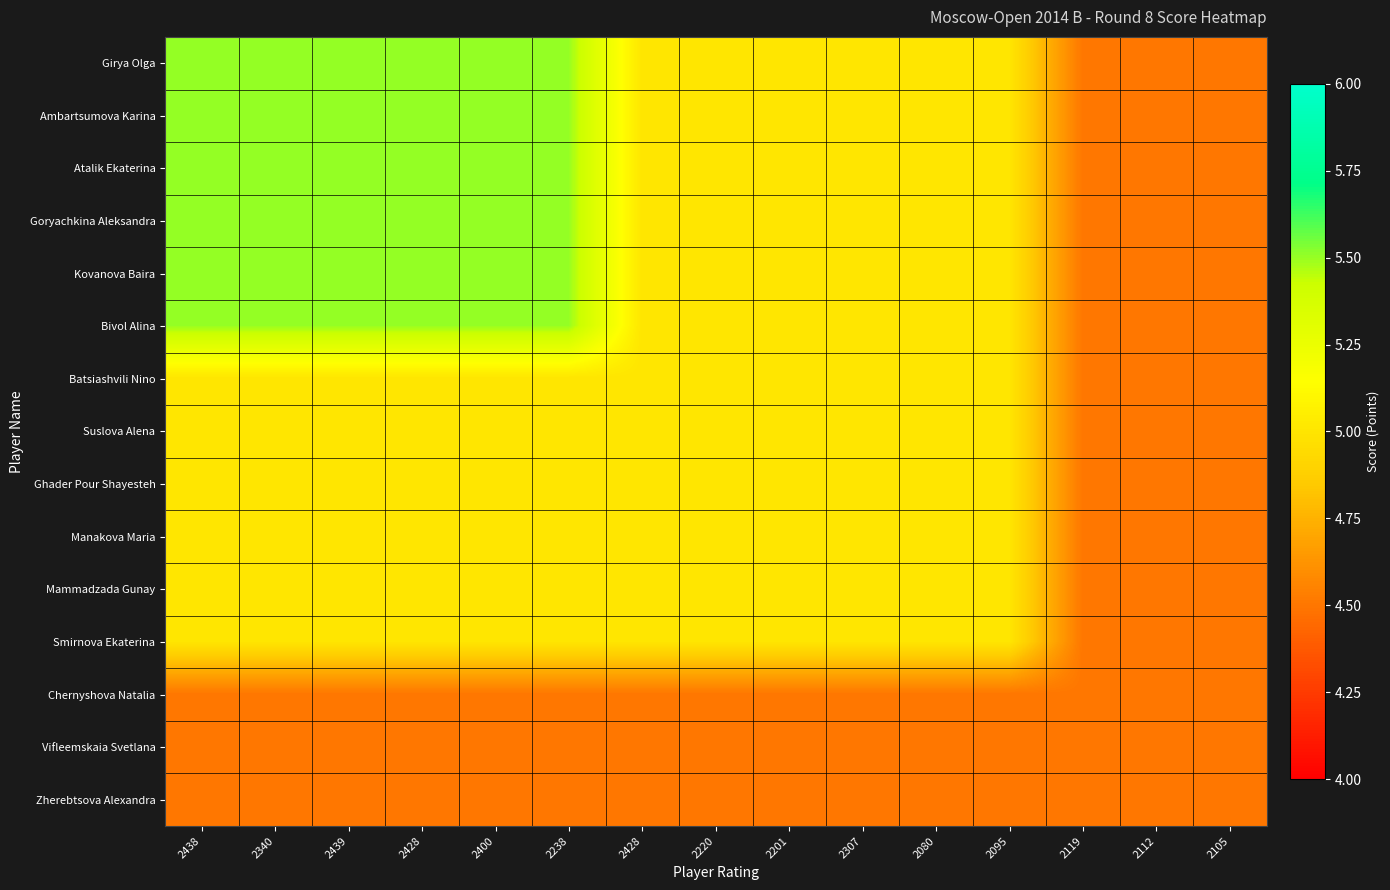

Reading left to right, list all the values displayed in this chart.

Girya Olga: 2438=5.5	2340=5.5	2439=5.5	2428=5.5	2400=5.5	2238=5.5	2428=5.0	2220=5.0	2201=5.0	2307=5.0	2080=5.0	2095=5.0	2119=4.5	2112=4.5	2105=4.5
Ambartsumova Karina: 2438=5.5	2340=5.5	2439=5.5	2428=5.5	2400=5.5	2238=5.5	2428=5.0	2220=5.0	2201=5.0	2307=5.0	2080=5.0	2095=5.0	2119=4.5	2112=4.5	2105=4.5
Atalik Ekaterina: 2438=5.5	2340=5.5	2439=5.5	2428=5.5	2400=5.5	2238=5.5	2428=5.0	2220=5.0	2201=5.0	2307=5.0	2080=5.0	2095=5.0	2119=4.5	2112=4.5	2105=4.5
Goryachkina Aleksandra: 2438=5.5	2340=5.5	2439=5.5	2428=5.5	2400=5.5	2238=5.5	2428=5.0	2220=5.0	2201=5.0	2307=5.0	2080=5.0	2095=5.0	2119=4.5	2112=4.5	2105=4.5
Kovanova Baira: 2438=5.5	2340=5.5	2439=5.5	2428=5.5	2400=5.5	2238=5.5	2428=5.0	2220=5.0	2201=5.0	2307=5.0	2080=5.0	2095=5.0	2119=4.5	2112=4.5	2105=4.5
Bivol Alina: 2438=5.5	2340=5.5	2439=5.5	2428=5.5	2400=5.5	2238=5.5	2428=5.0	2220=5.0	2201=5.0	2307=5.0	2080=5.0	2095=5.0	2119=4.5	2112=4.5	2105=4.5
Batsiashvili Nino: 2438=5.0	2340=5.0	2439=5.0	2428=5.0	2400=5.0	2238=5.0	2428=5.0	2220=5.0	2201=5.0	2307=5.0	2080=5.0	2095=5.0	2119=4.5	2112=4.5	2105=4.5
Suslova Alena: 2438=5.0	2340=5.0	2439=5.0	2428=5.0	2400=5.0	2238=5.0	2428=5.0	2220=5.0	2201=5.0	2307=5.0	2080=5.0	2095=5.0	2119=4.5	2112=4.5	2105=4.5
Ghader Pour Shayesteh: 2438=5.0	2340=5.0	2439=5.0	2428=5.0	2400=5.0	2238=5.0	2428=5.0	2220=5.0	2201=5.0	2307=5.0	2080=5.0	2095=5.0	2119=4.5	2112=4.5	2105=4.5
Manakova Maria: 2438=5.0	2340=5.0	2439=5.0	2428=5.0	2400=5.0	2238=5.0	2428=5.0	2220=5.0	2201=5.0	2307=5.0	2080=5.0	2095=5.0	2119=4.5	2112=4.5	2105=4.5
Mammadzada Gunay: 2438=5.0	2340=5.0	2439=5.0	2428=5.0	2400=5.0	2238=5.0	2428=5.0	2220=5.0	2201=5.0	2307=5.0	2080=5.0	2095=5.0	2119=4.5	2112=4.5	2105=4.5
Smirnova Ekaterina: 2438=5.0	2340=5.0	2439=5.0	2428=5.0	2400=5.0	2238=5.0	2428=5.0	2220=5.0	2201=5.0	2307=5.0	2080=5.0	2095=5.0	2119=4.5	2112=4.5	2105=4.5
Chernyshova Natalia: 2438=4.5	2340=4.5	2439=4.5	2428=4.5	2400=4.5	2238=4.5	2428=4.5	2220=4.5	2201=4.5	2307=4.5	2080=4.5	2095=4.5	2119=4.5	2112=4.5	2105=4.5
Vifleemskaia Svetlana: 2438=4.5	2340=4.5	2439=4.5	2428=4.5	2400=4.5	2238=4.5	2428=4.5	2220=4.5	2201=4.5	2307=4.5	2080=4.5	2095=4.5	2119=4.5	2112=4.5	2105=4.5
Zherebtsova Alexandra: 2438=4.5	2340=4.5	2439=4.5	2428=4.5	2400=4.5	2238=4.5	2428=4.5	2220=4.5	2201=4.5	2307=4.5	2080=4.5	2095=4.5	2119=4.5	2112=4.5	2105=4.5